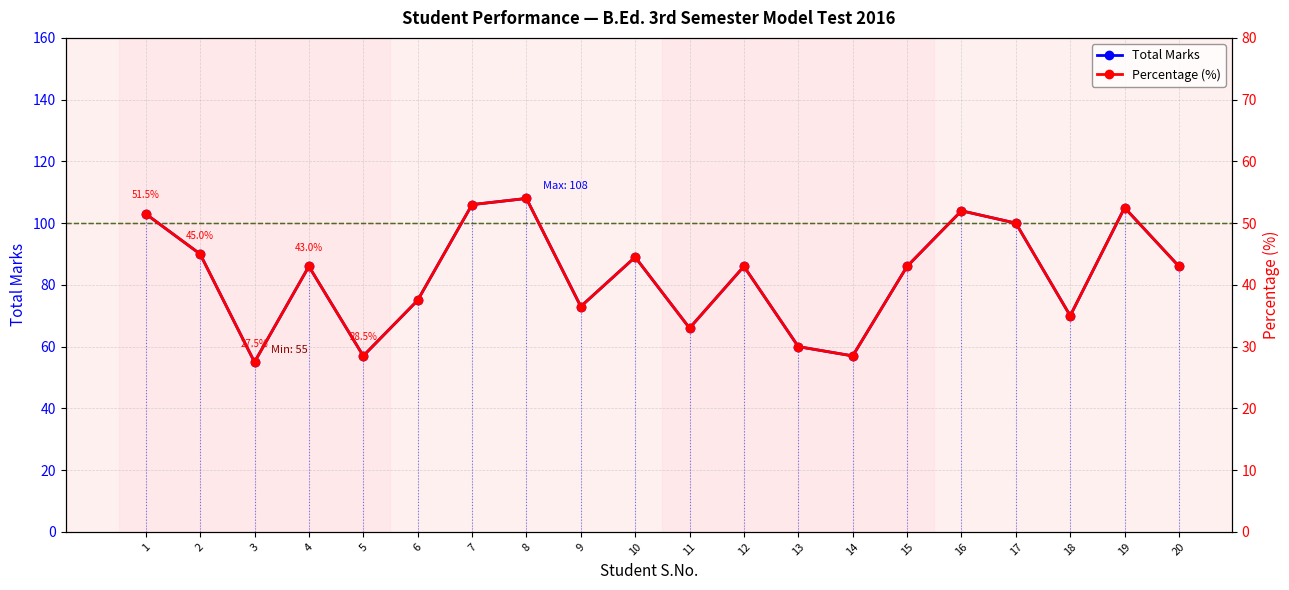

How many data points in Percentage (%) are less than 43?

8